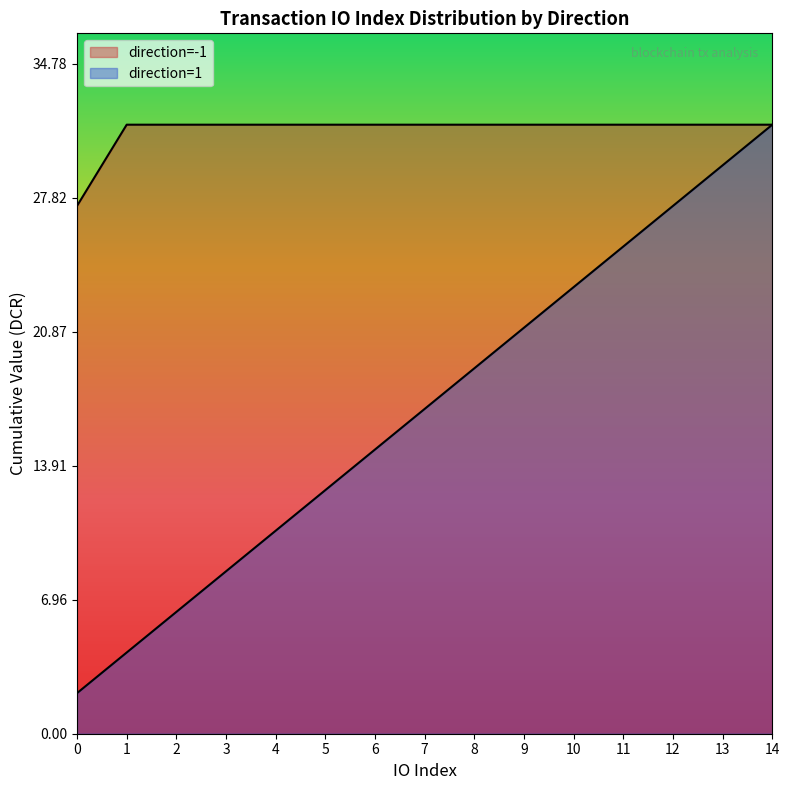

Count the number of data series in this chart.

2